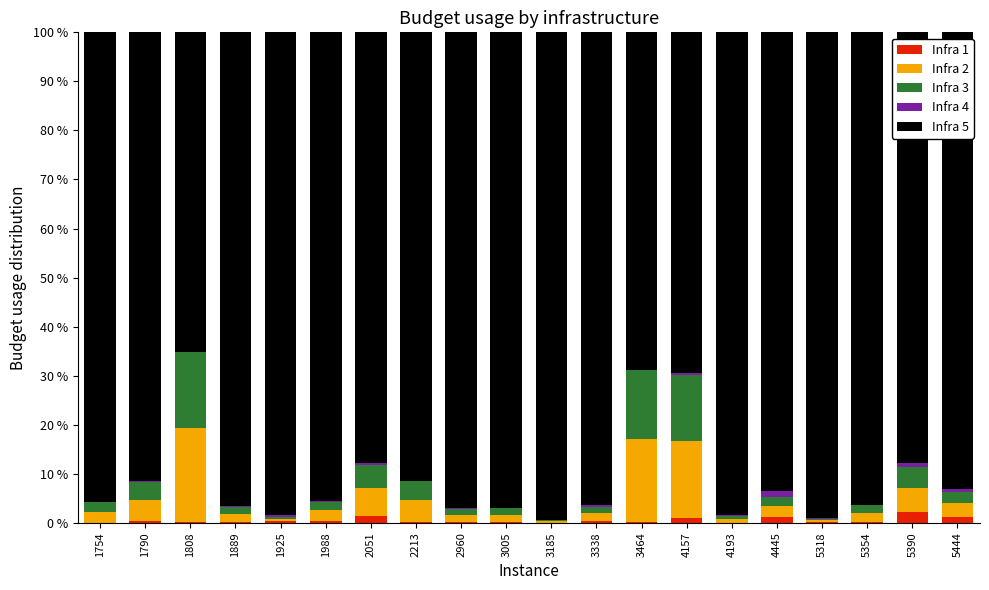

What is the highest value of the Infra 1 series?

2.1